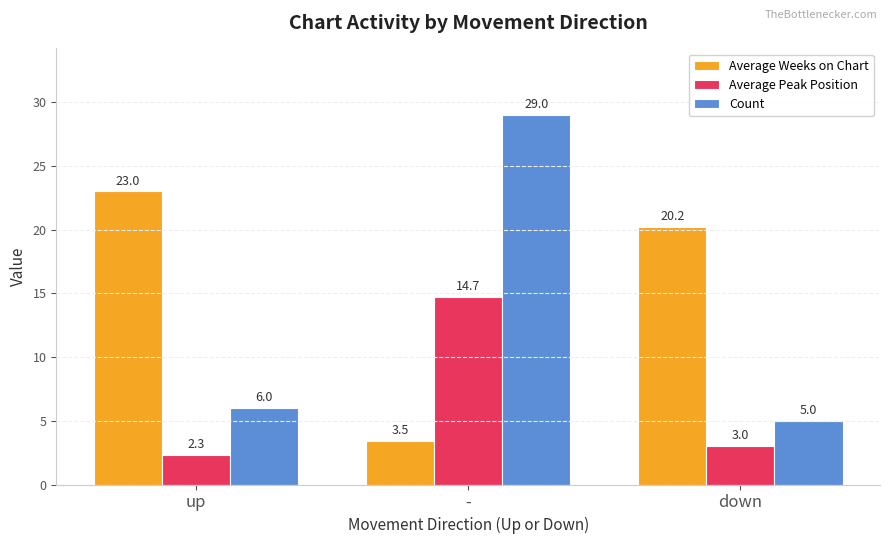

What is the minimum value for Count?

5.0